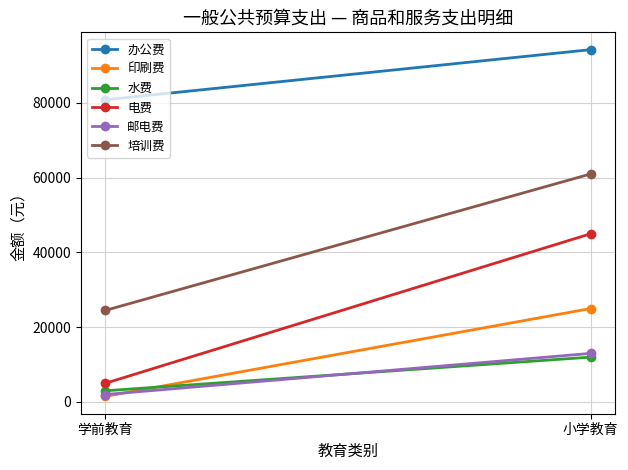

At which category is the sum across all series the highest?

小学教育